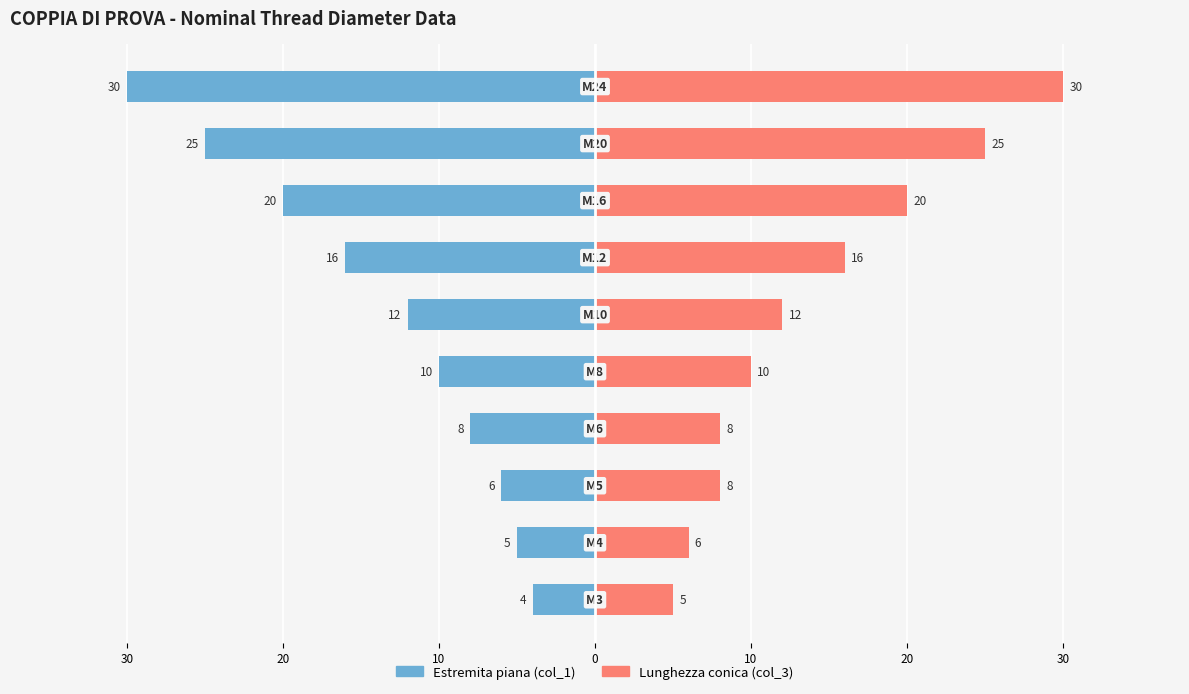

Which series changed the most between 20 and 10?

Lunghezza conica (col_3)